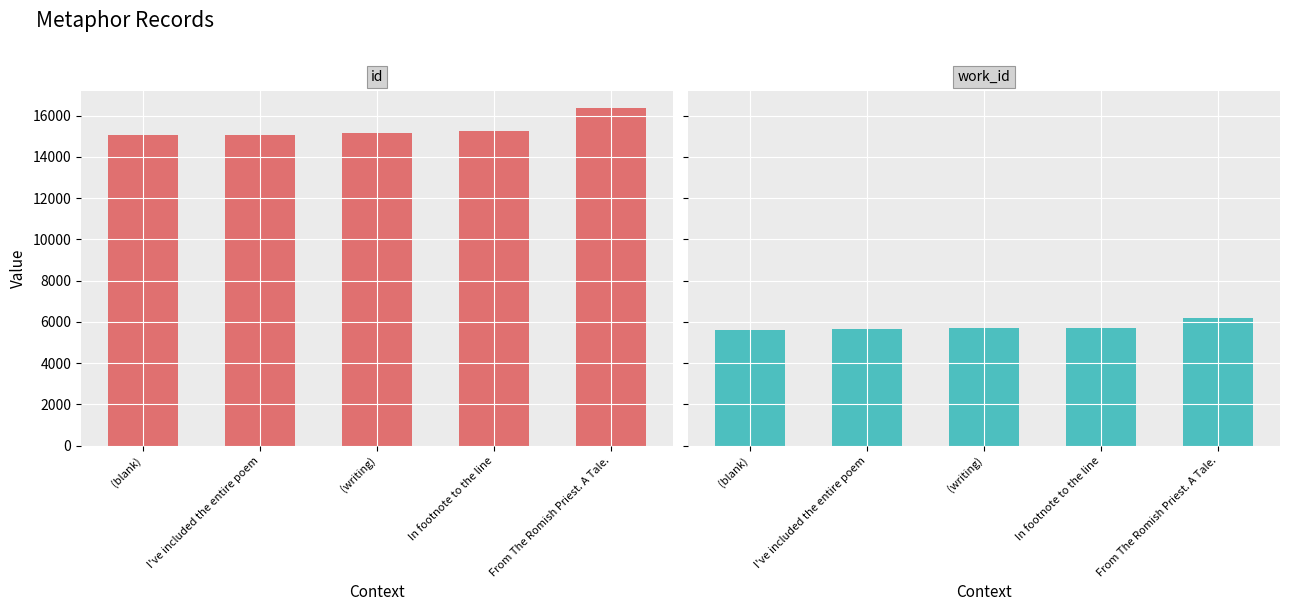

Count the number of categories in the chart.

5